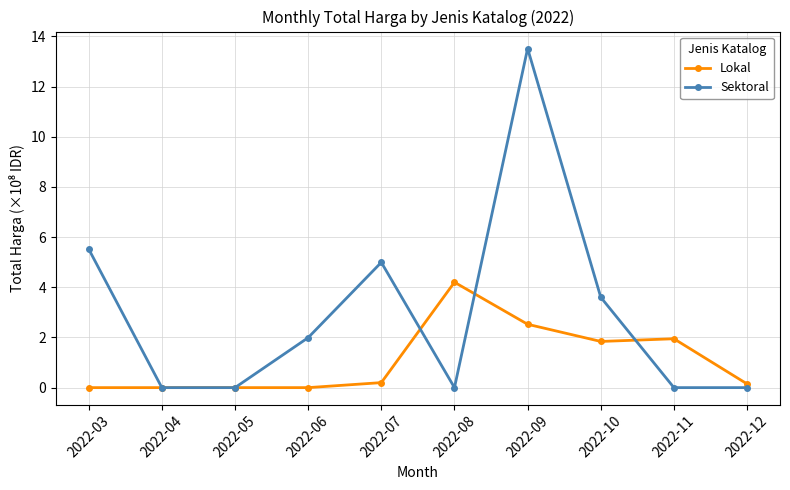

Between 2022-04 and 2022-10, which series saw the biggest shift?

Sektoral